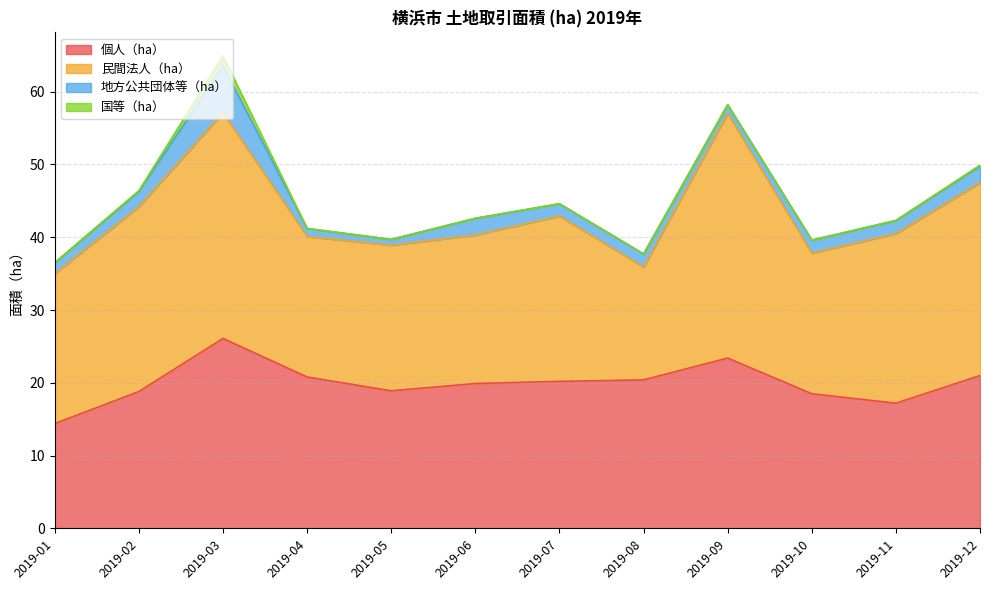

Is it true that 個人（ha） equals 20.8 at 2019-04?

True